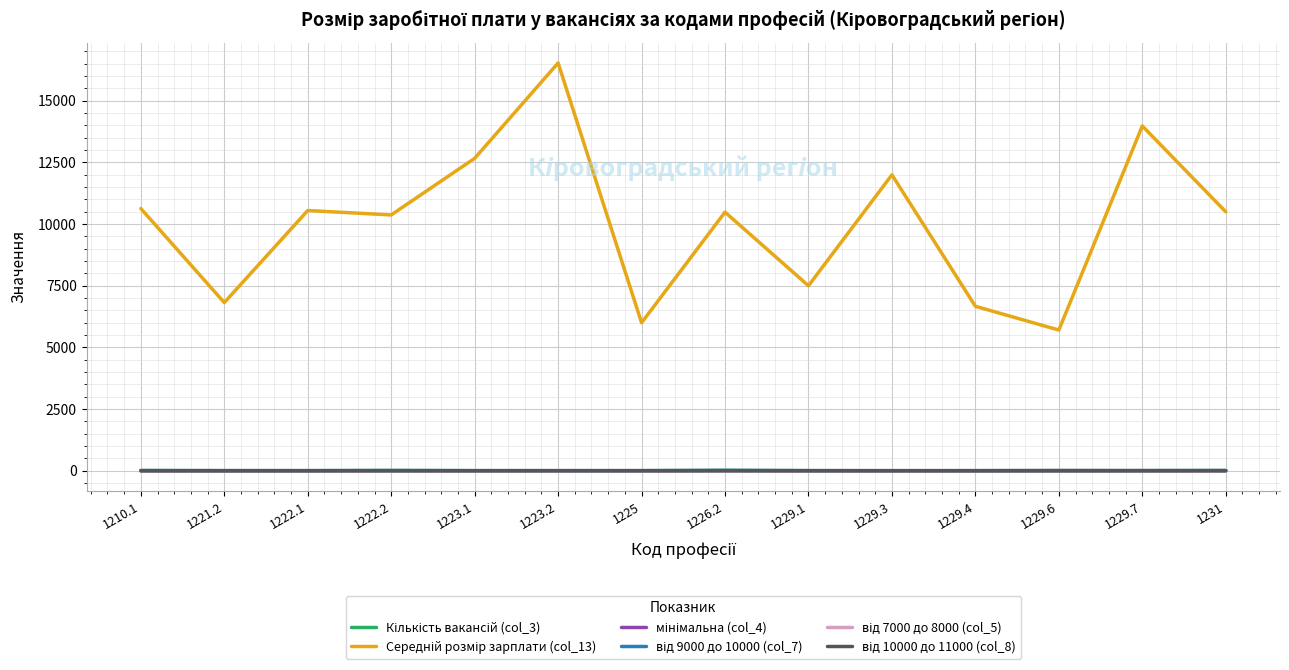

Does the chart have visible grid lines?

Yes